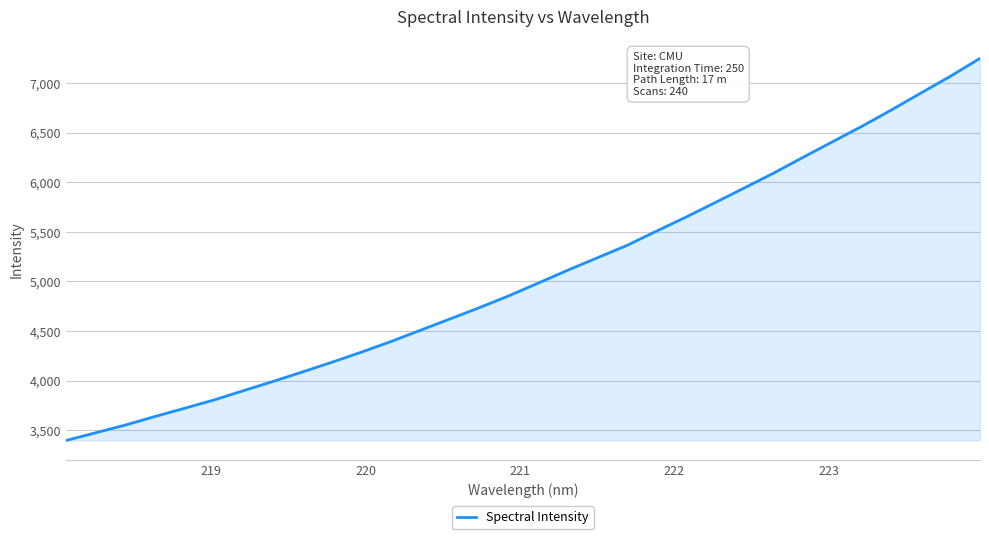

What is the minimum value shown in the chart?

3395.7